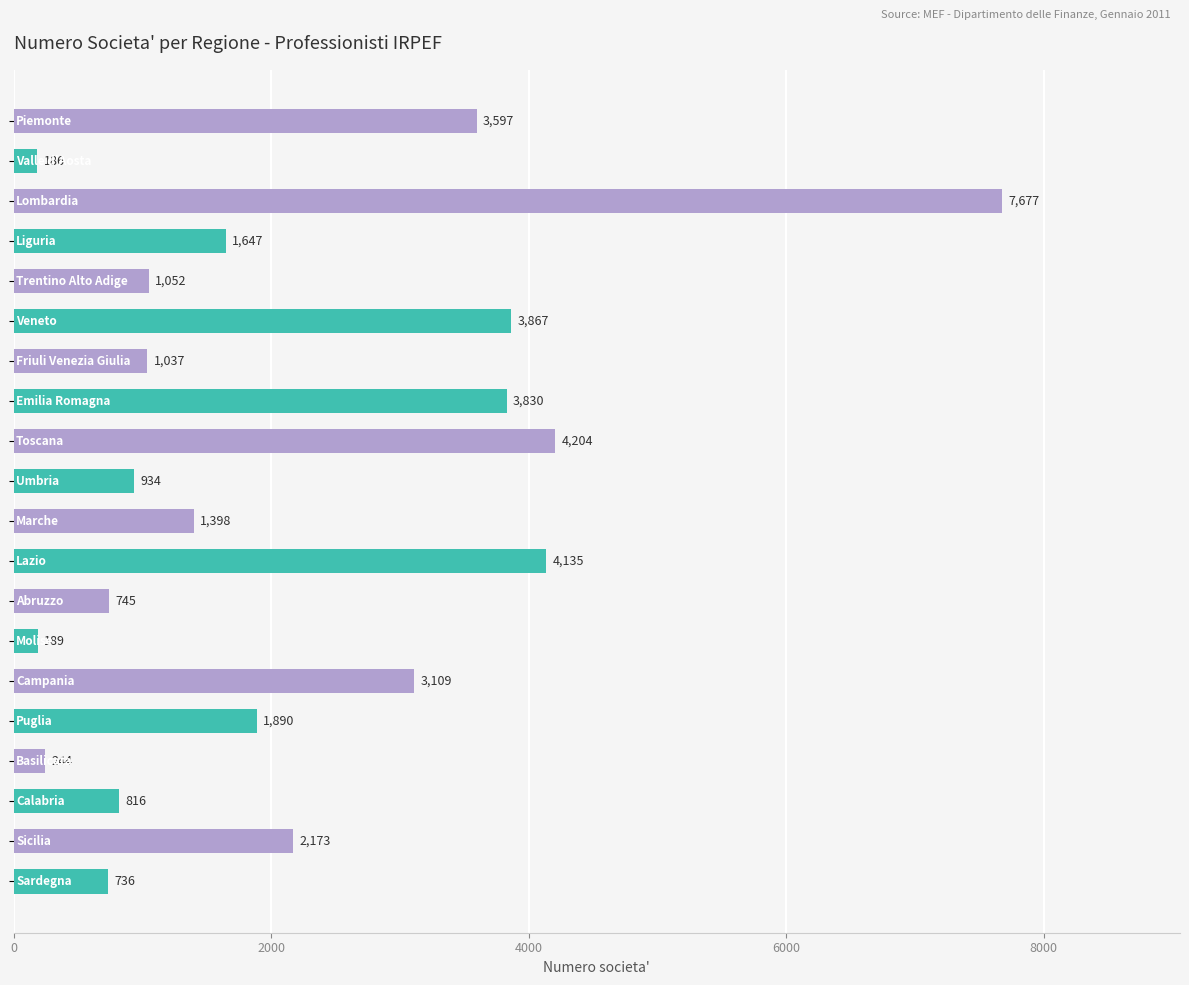

Reading bottom to top, what are all the values shown in this chart?

736	2173	816	244	1890	3109	189	745	4135	1398	934	4204	3830	1037	3867	1052	1647	7677	186	3597